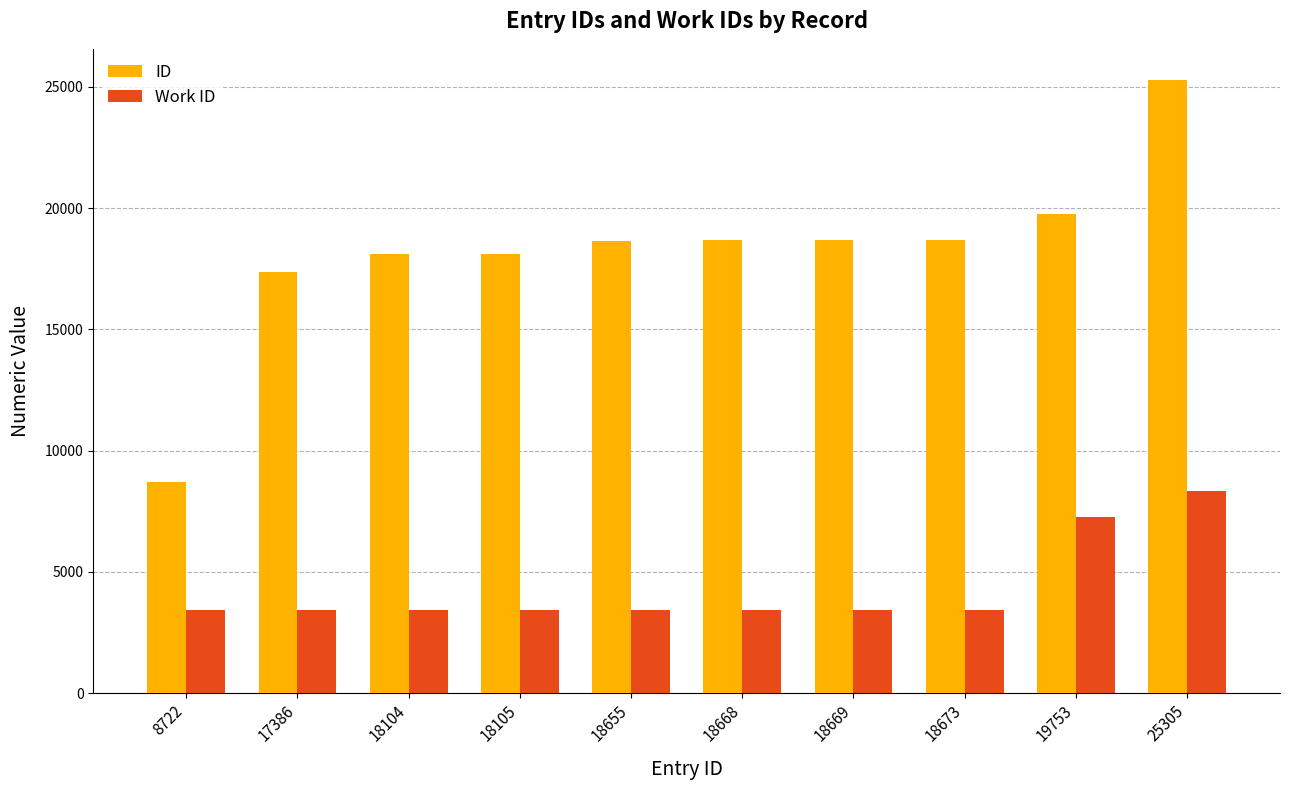

Is the value of Work ID at 19753 greater than the value of ID at 18104?

No